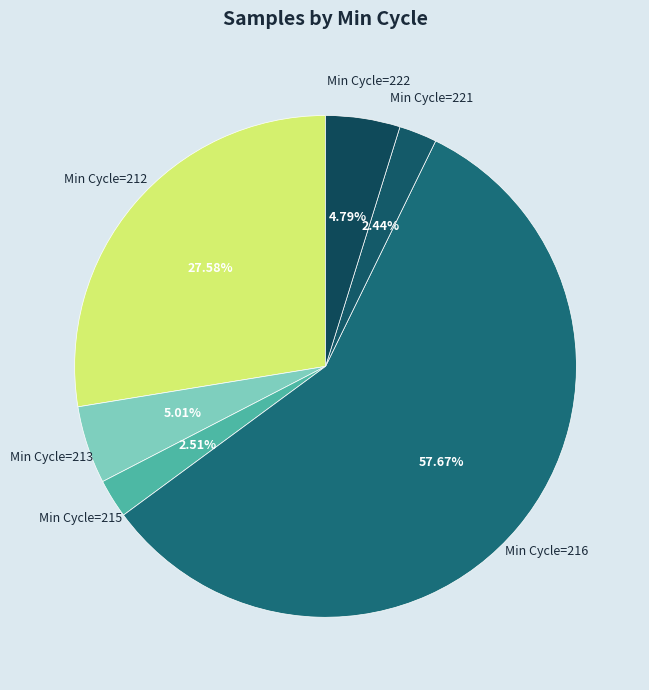

How many segments does this pie chart have?

6